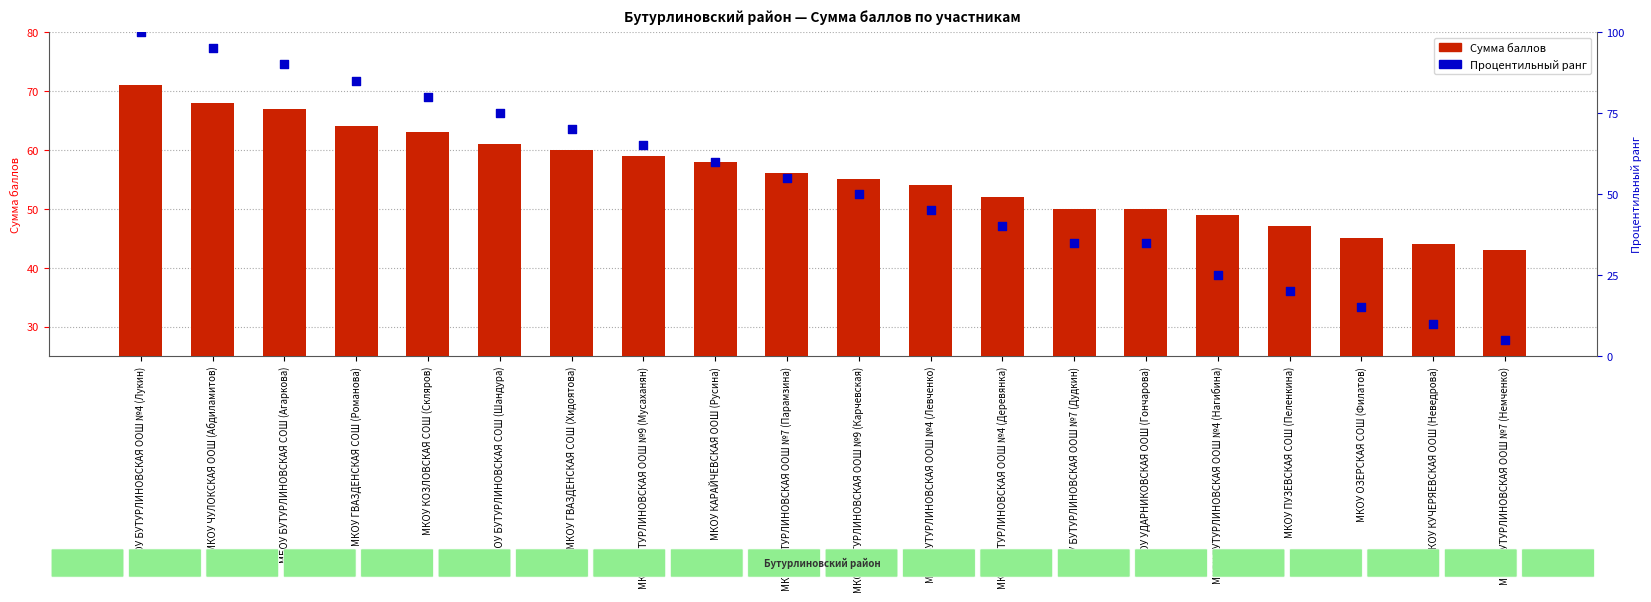

Which series contains the highest Y value?

Процентильный ранг